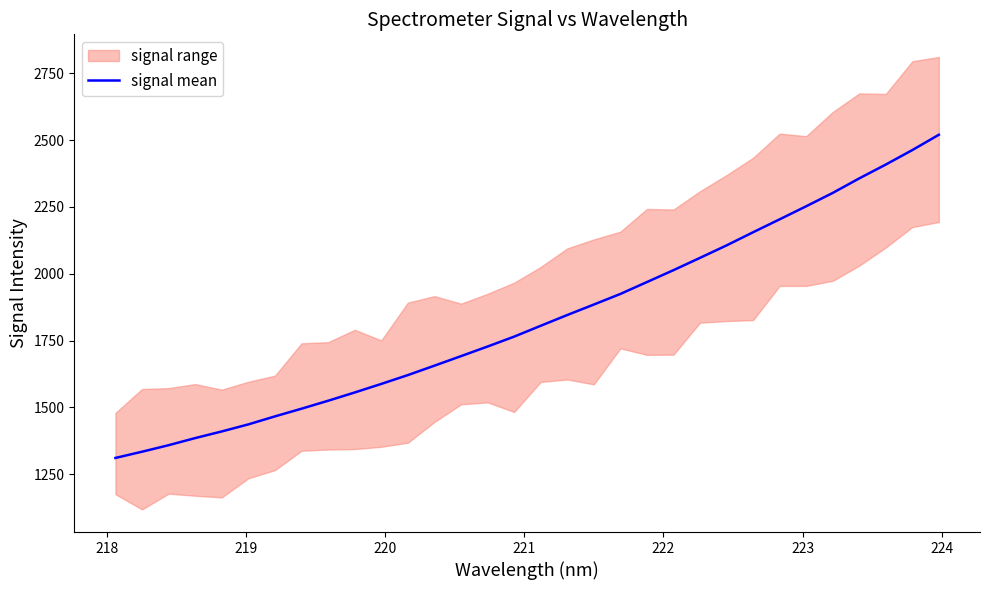

What is the maximum value for signal mean?

2520.2